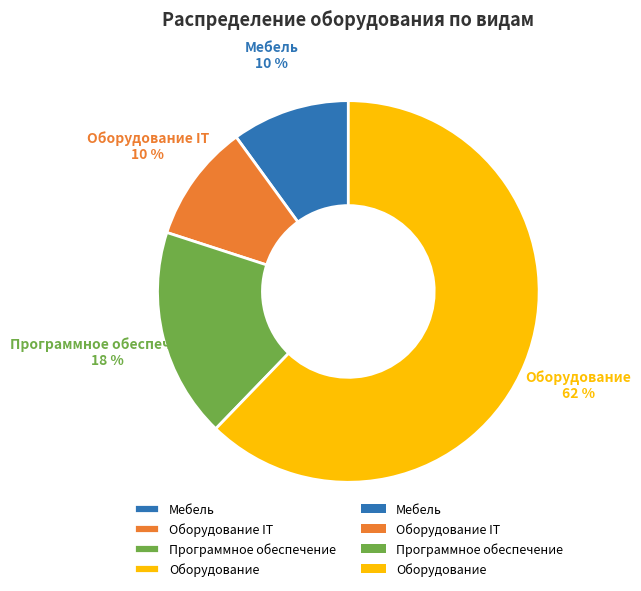

To the nearest percent, what portion does Оборудование represent?

62%